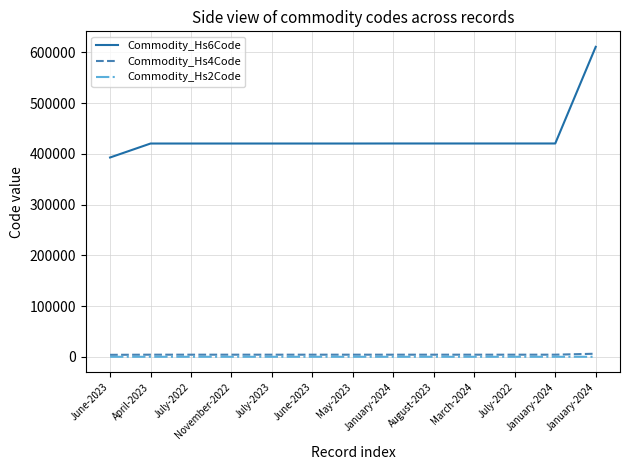

What is the maximum value shown in the chart?

610712